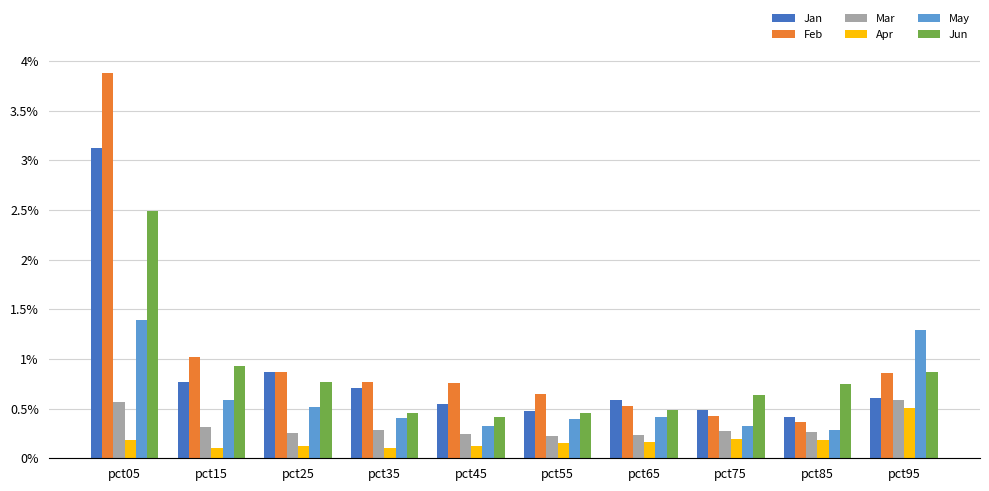

What is the smallest value displayed?

0.1